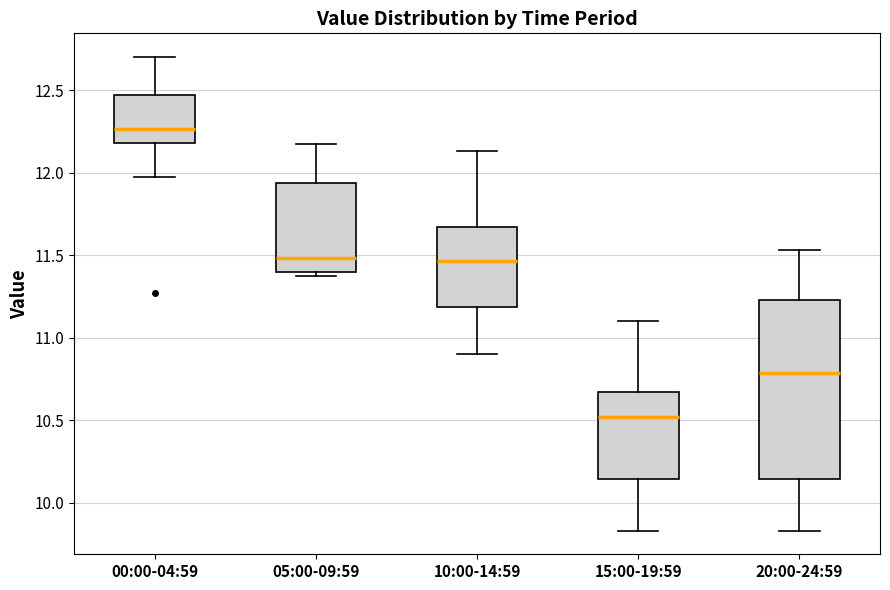

Reading left to right, read every box against the y-axis: the position of its median line, the range the box covers, and the ends of its whiskers. The values are not printed on the chart, so give them approximately, as read against the axis.

00:00-04:59: median 12.25, box 12.20 to 12.45, whiskers 11.95 to 12.70
05:00-09:59: median 11.50, box 11.40 to 11.95, whiskers 11.35 to 12.15
10:00-14:59: median 11.45, box 11.20 to 11.65, whiskers 10.90 to 12.15
15:00-19:59: median 10.50, box 10.15 to 10.65, whiskers 9.85 to 11.10
20:00-24:59: median 10.80, box 10.15 to 11.25, whiskers 9.85 to 11.55